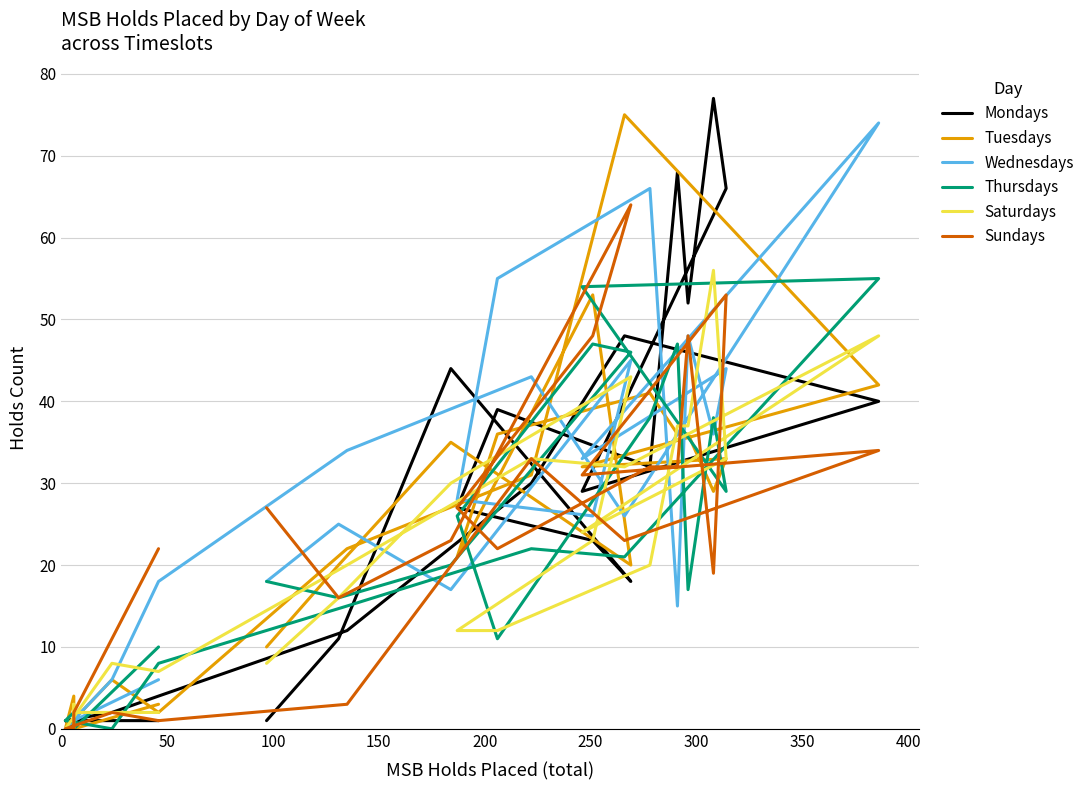

What is the maximum value for Wednesdays?

74